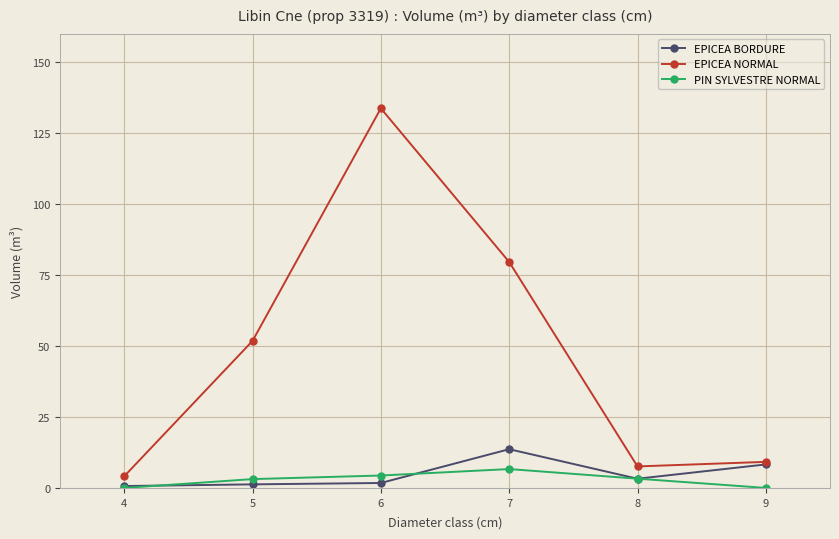

Which series has the largest range (max minus min)?

EPICEA NORMAL